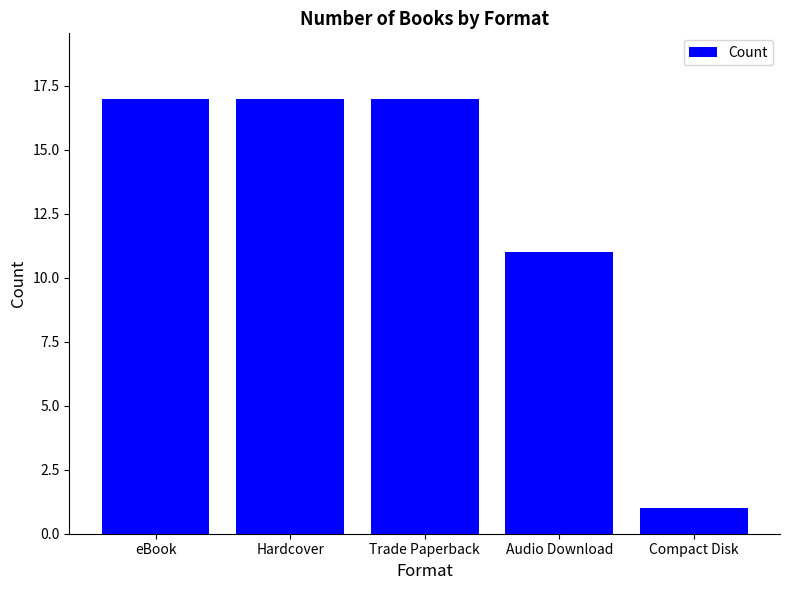

What position from the right is Hardcover?

4